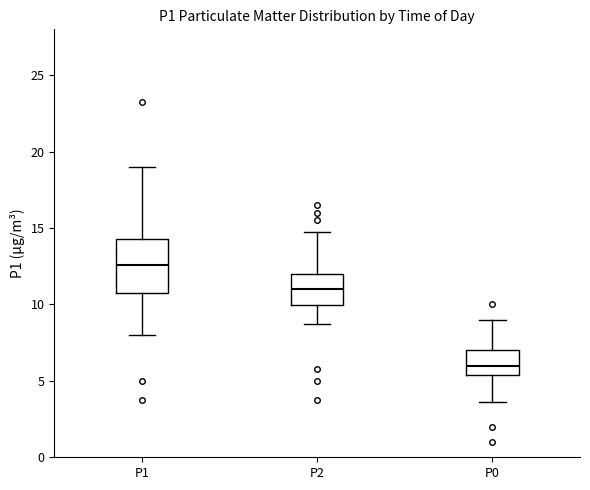

Reading left to right, transcribe this box plot: for each box, give where its median line is, the range the box spans, and where its two whiskers end, as read against the y-axis. The values are not printed on the chart, so give them approximately, as read against the axis.

P1: median 12.5, box 10.5 to 14.5, whiskers 8.0 to 19.0
P2: median 11.0, box 10.0 to 12.0, whiskers 9.0 to 15.0
P0: median 6.0, box 5.5 to 7.0, whiskers 3.5 to 9.0